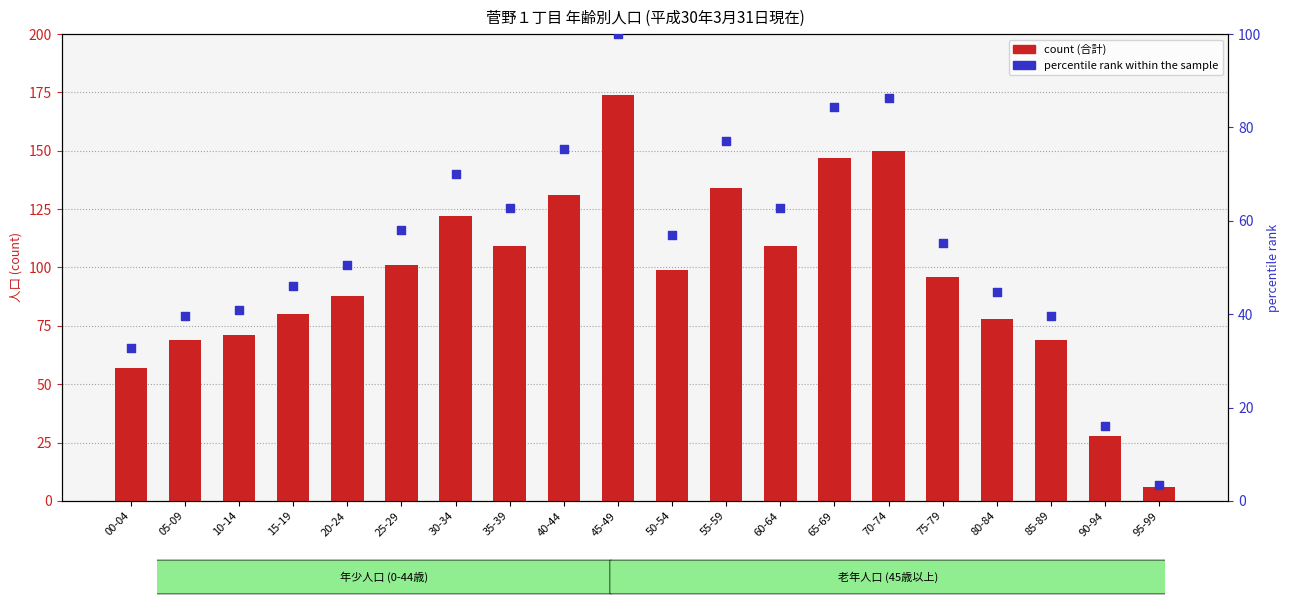

Which series contains the highest Y value?

合計 (count)